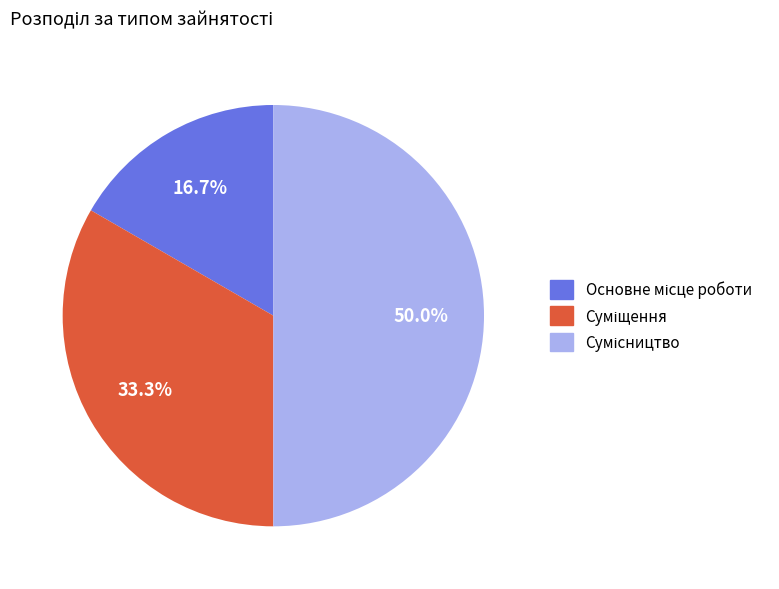

How much of the chart is everything except Основне місце роботи?

83.3%